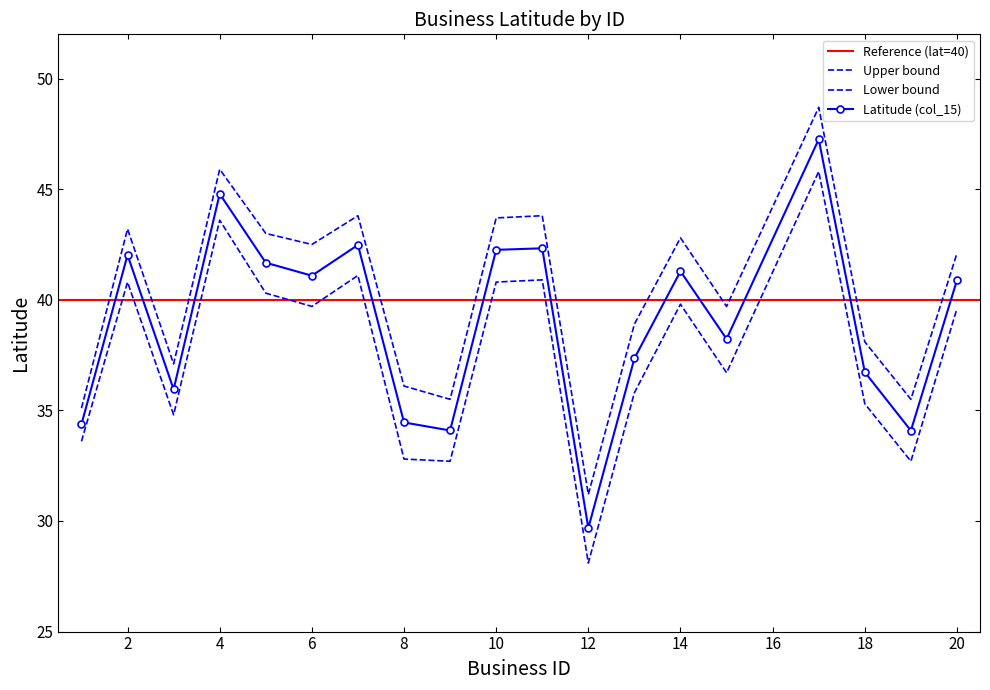

At which label is upper closest to 39?

13